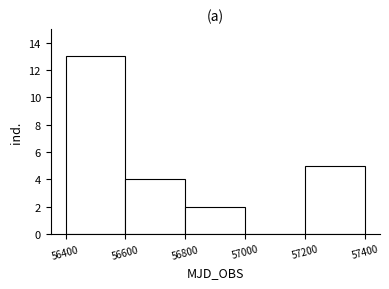

Reading left to right, list every bar in this chart as the range it spans on the x-axis followed by its height. The values are not printed on the chart, so give them approximately, as read against the axis.

56400 to 56600: 13
56600 to 56800: 4
56800 to 57000: 2
57000 to 57200: 0
57200 to 57400: 5